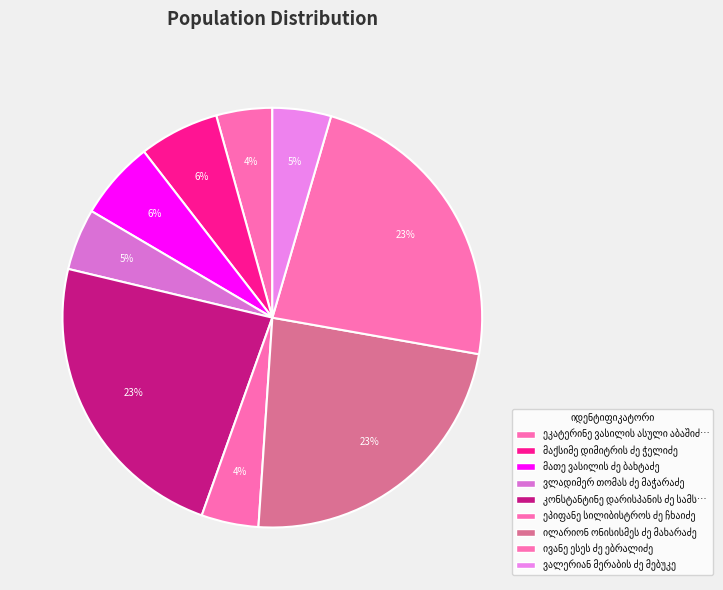

What percentage is NOT represented by ეკატერინე ვასილის ასული აბაშიძე-ბახტაძე?

95.7%